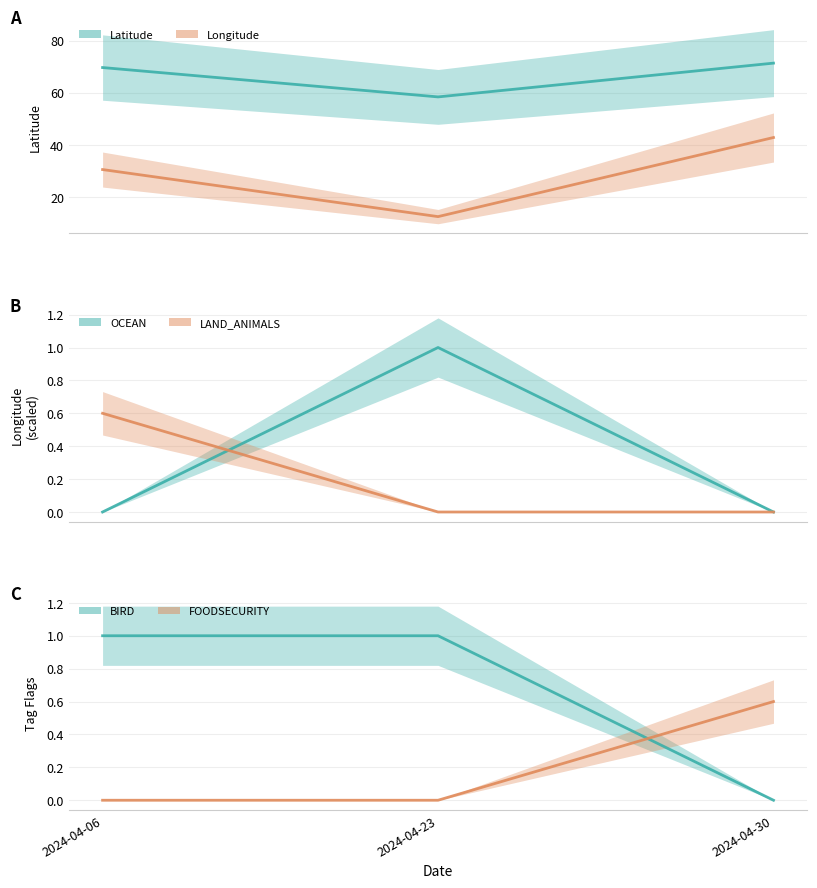

What is the greatest value displayed?

71.3